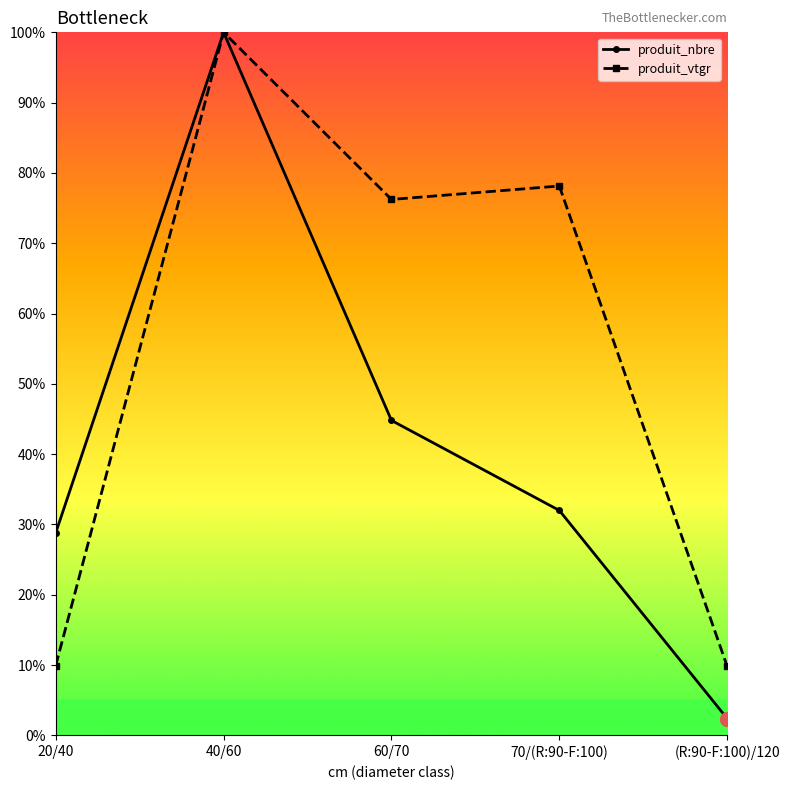

The value of produit_nbre at 20/40 is 46.5. True or false?

False